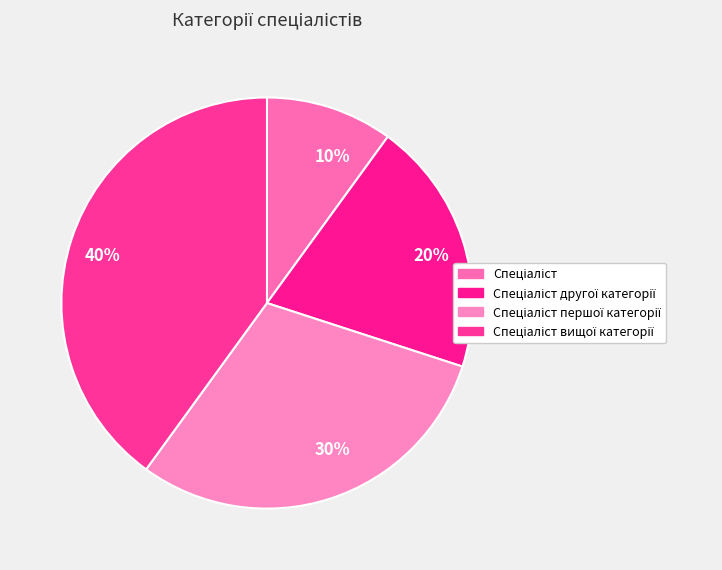

How many slices are in this pie chart?

4